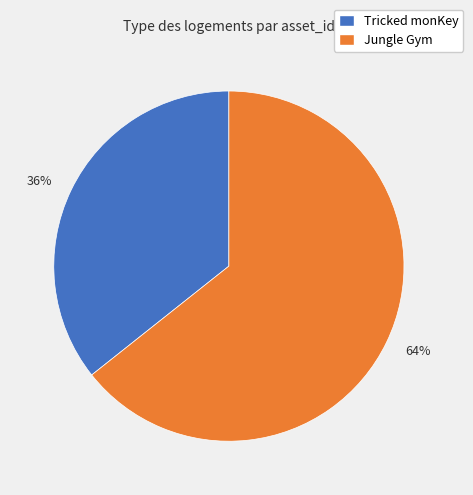

Rank the categories by value from lowest to highest.

36%, 64%